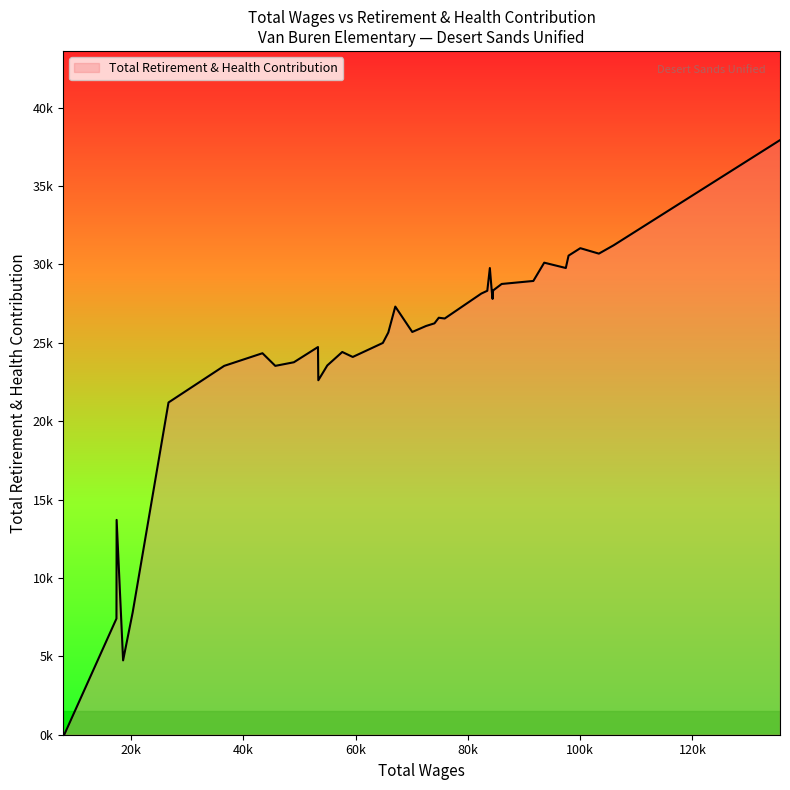

Reading right to left, what are all the values shown in this chart?

39=0	38=0	37=0	36=7408	35=13703	34=4742	33=7801	32=21193	31=23528	30=24334	29=23528	28=23758	27=24729	26=22610	25=23556	24=24413	23=24096	22=24990	21=25656	20=27309	19=25690	18=26071	17=26240	16=26598	15=26549	14=28139	13=28318	12=29768	11=28292	10=27799	9=28337	8=28752	7=28944	6=30110	5=29770	4=30559	3=31034	2=30687	1=31221	0=37927